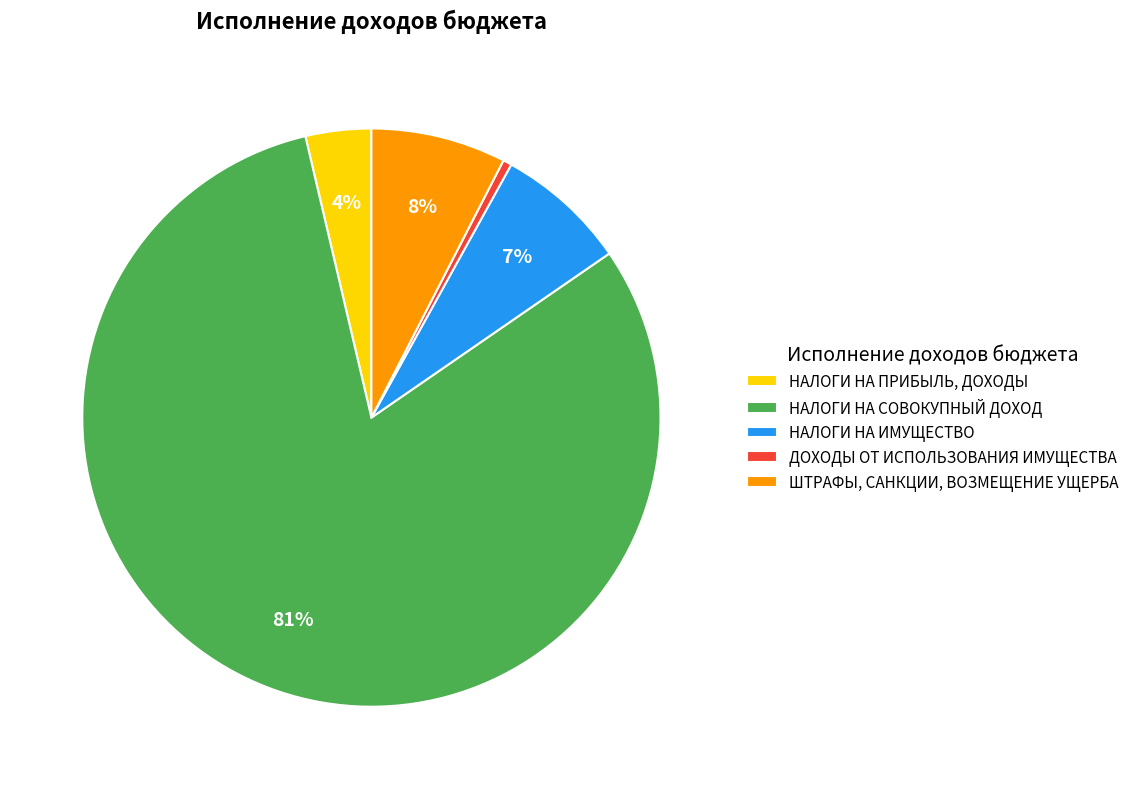

To the nearest percent, what is the combined percentage of НАЛОГИ НА ПРИБЫЛЬ, ДОХОДЫ and ДОХОДЫ ОТ ИСПОЛЬЗОВАНИЯ ИМУЩЕСТВА?

4%